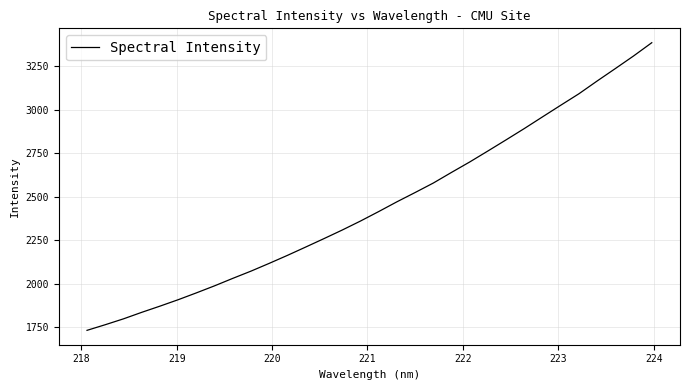

What is the difference between the maximum and minimum values?

1650.8